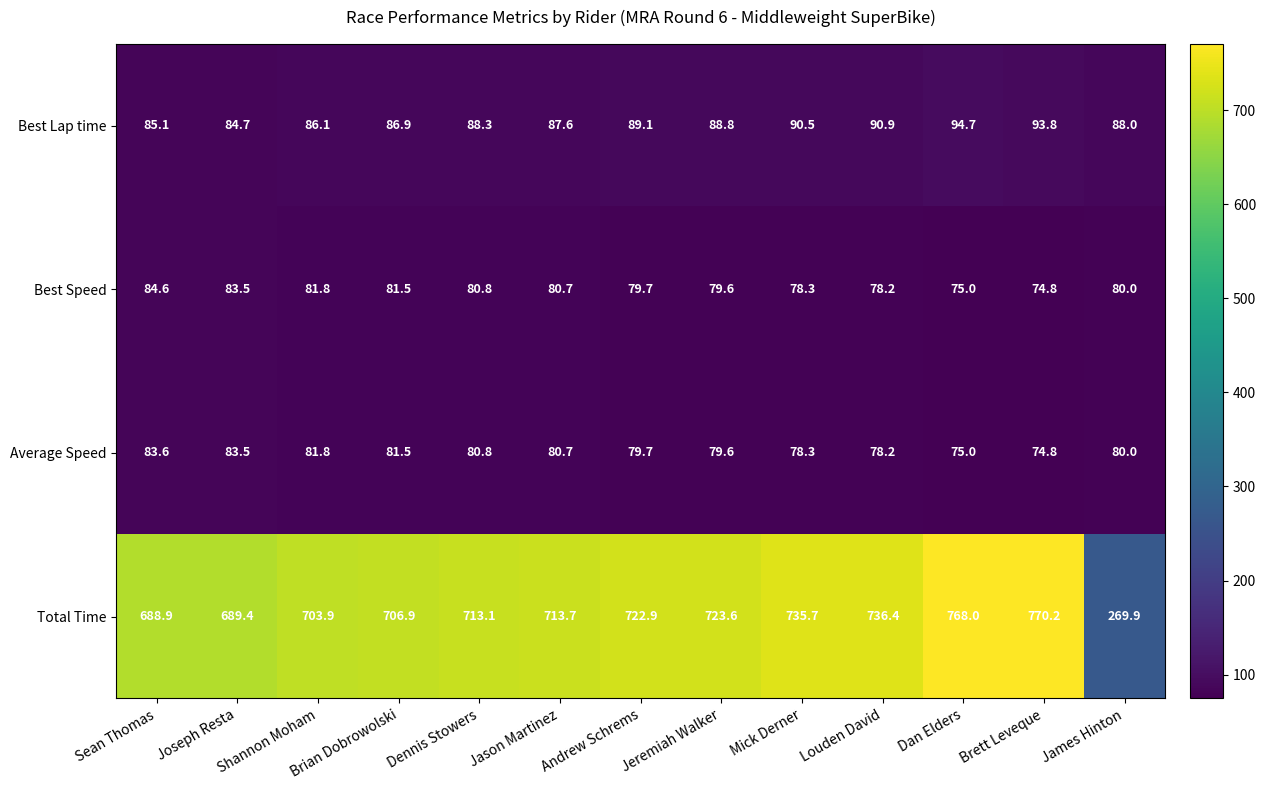

Rank the series by their maximum value, from highest to lowest.

Total Time, Best Lap time, Best Speed, Average Speed